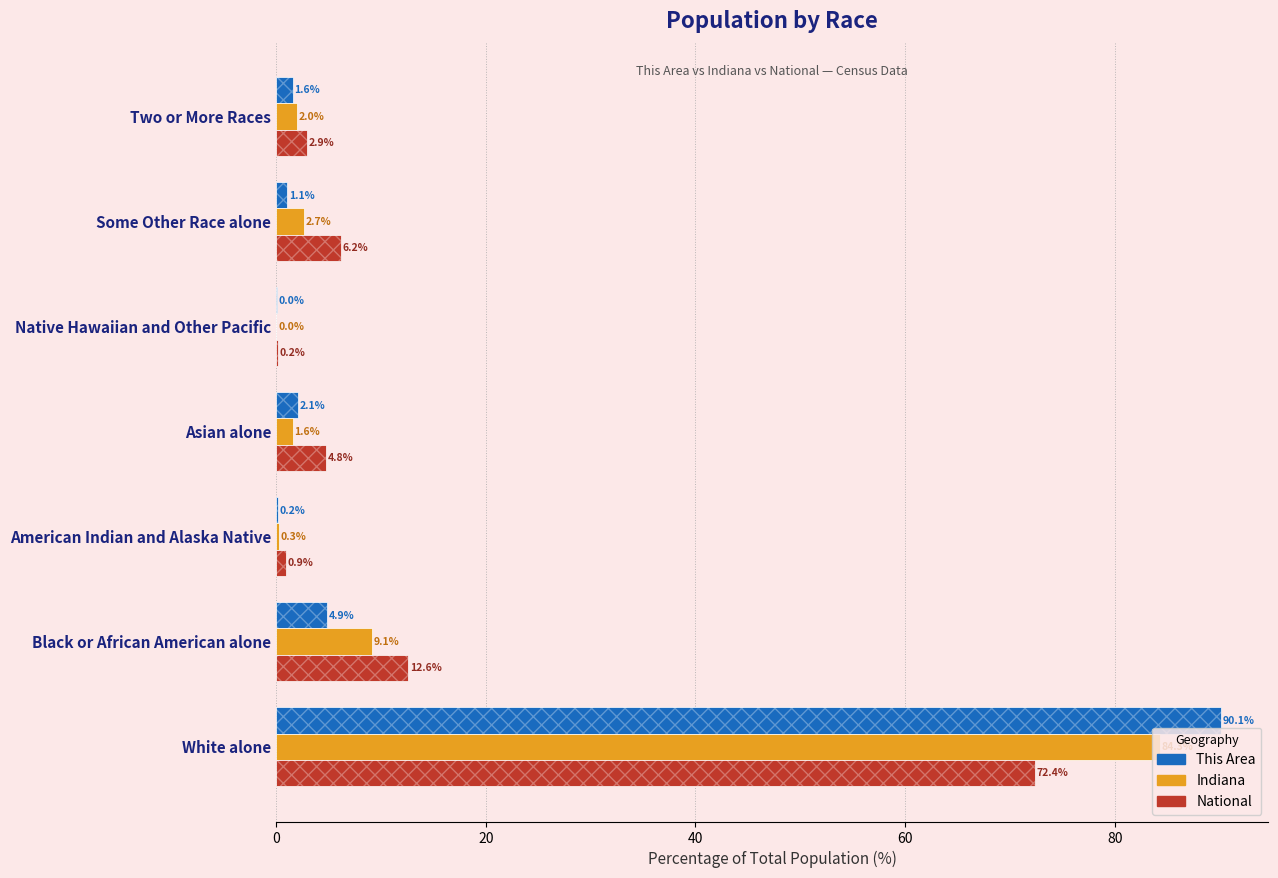

How many data points in This Area are less than 1?

2